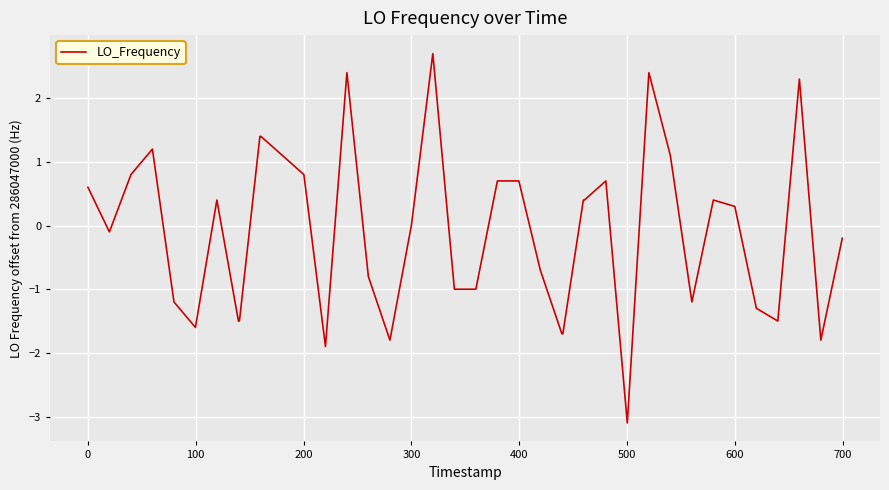

What is the maximum value shown in the chart?

2.7